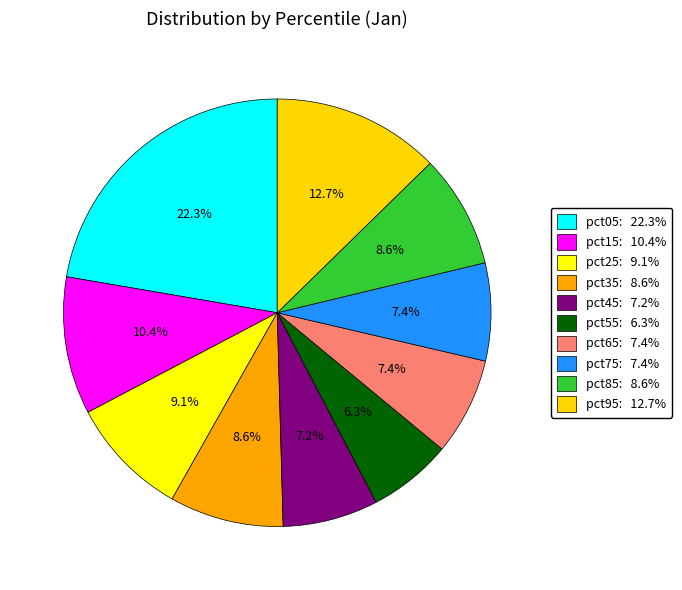

Count the number of slices in the pie.

10